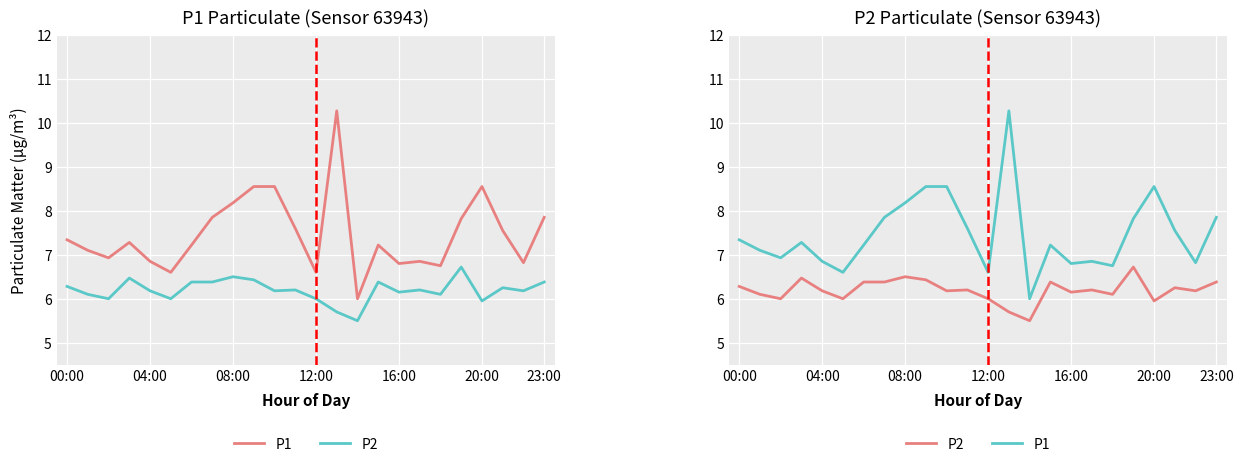

True or false: P1 and P2 intersect in this chart.

False